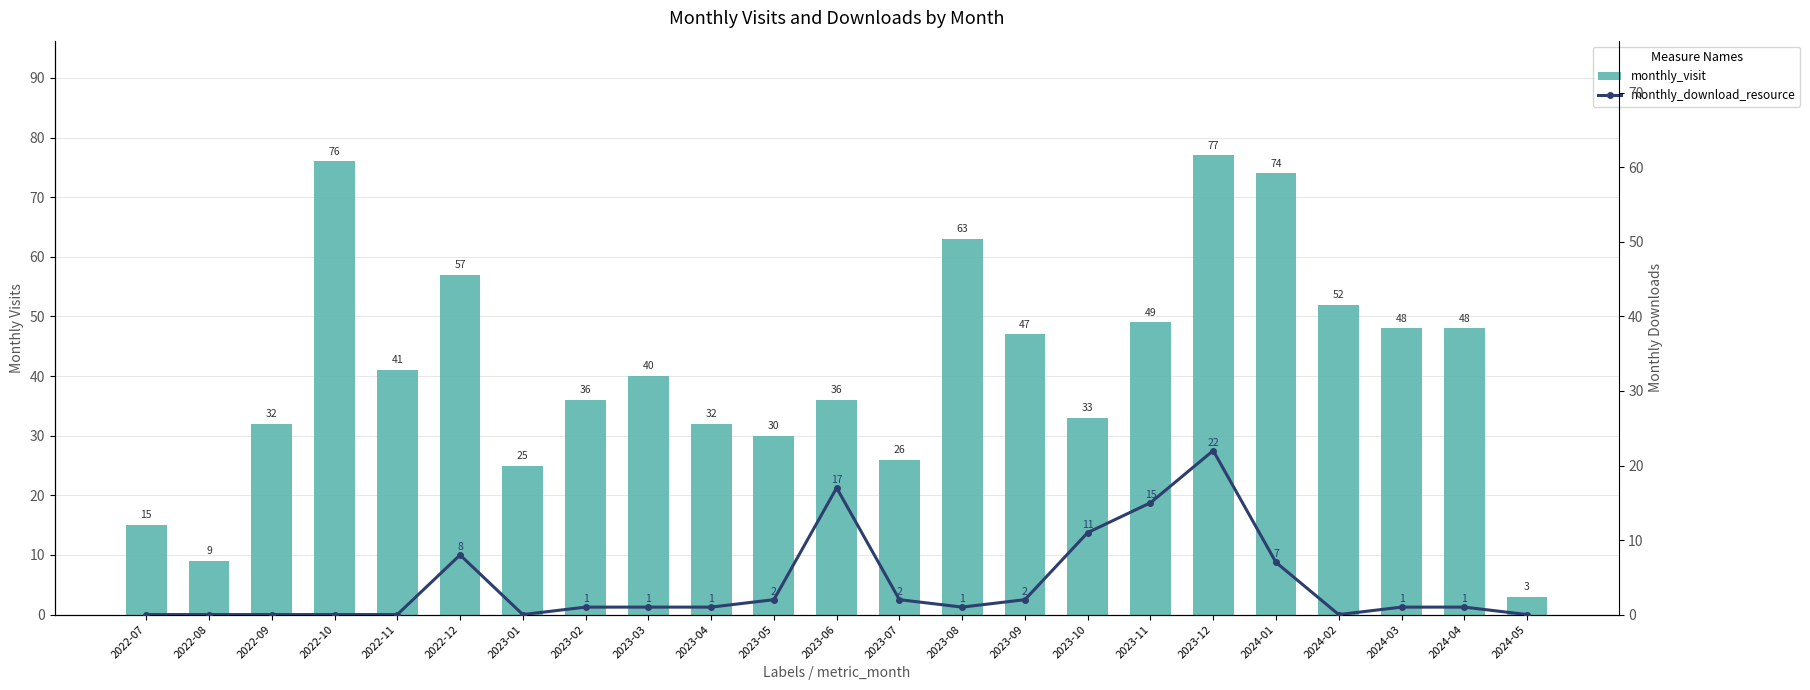

Which category has the highest value in the monthly_visit series?

2023-12